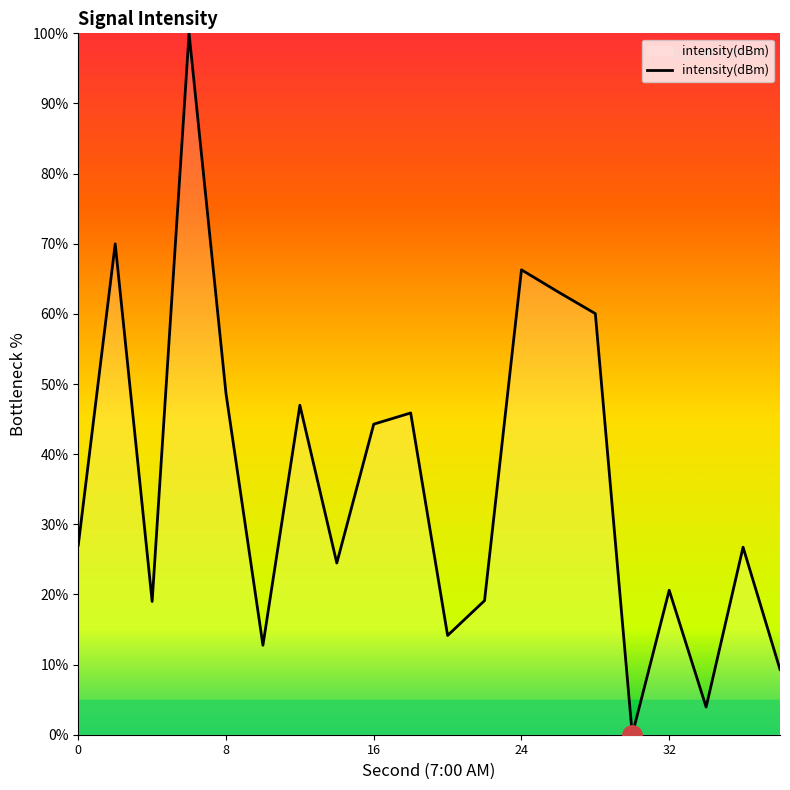

What is the maximum value shown in the chart?

100.0